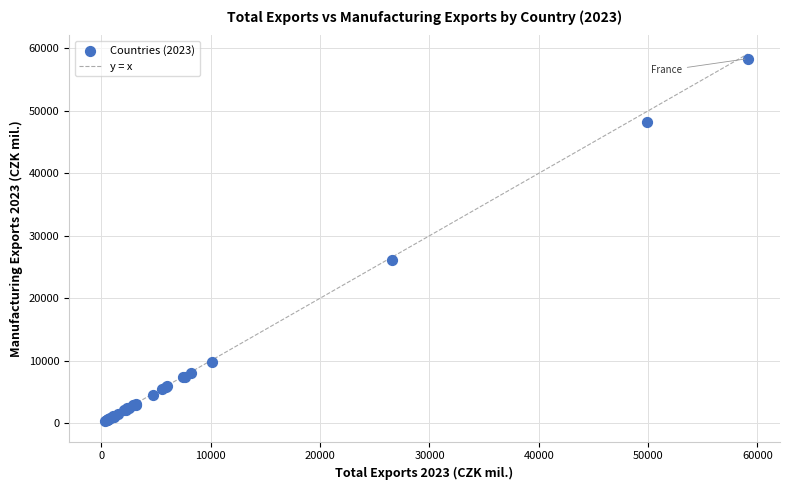

What Y value in the scatter plot is closest to 29344?

26154